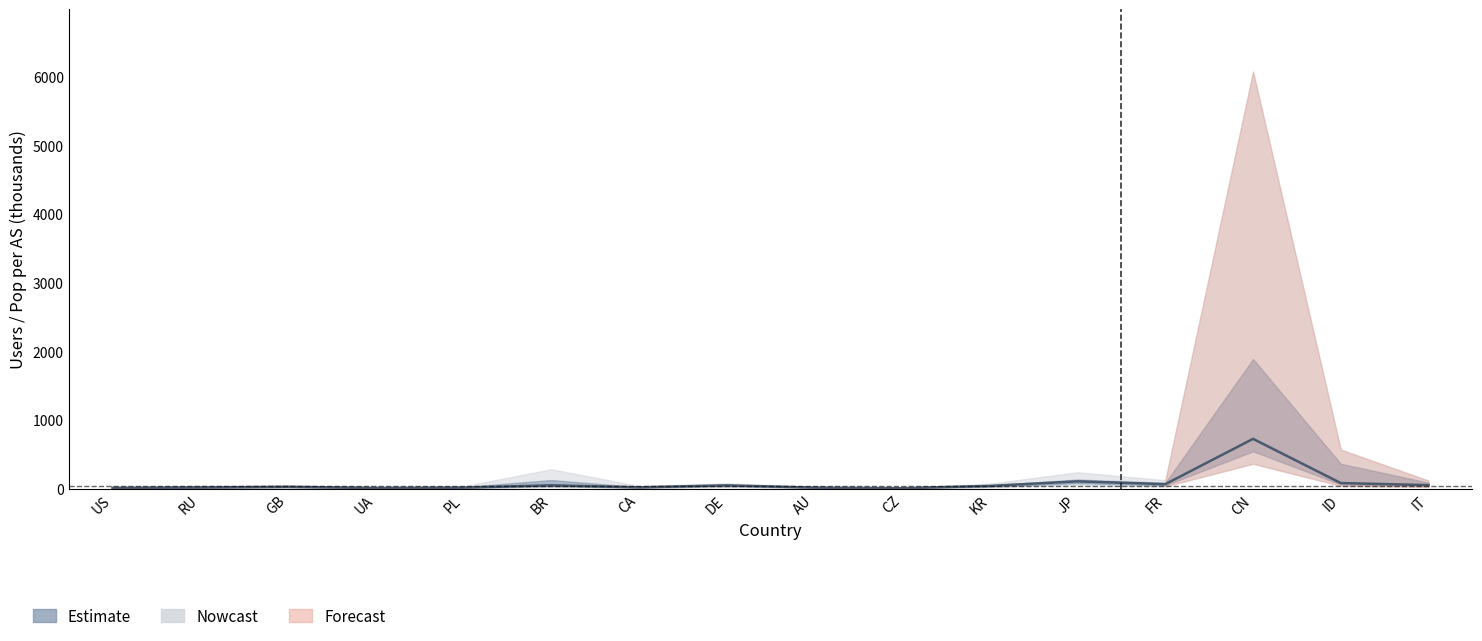

How many values are below 39?

8